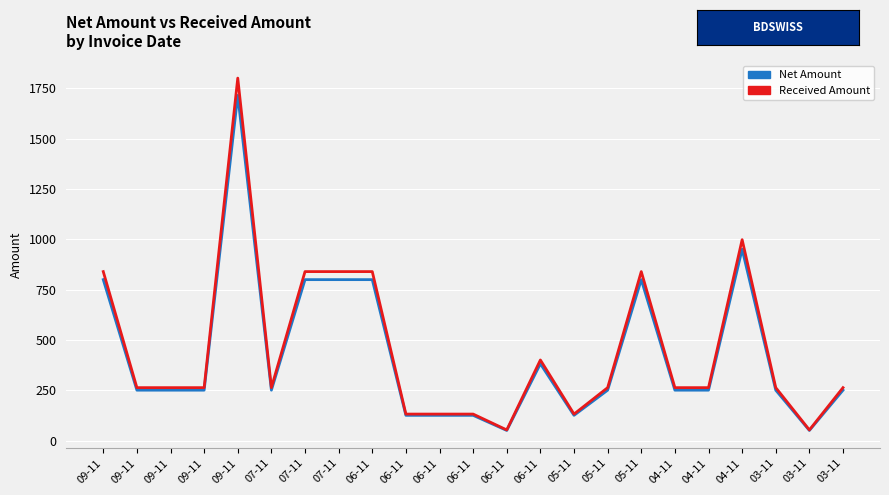

Does the chart have visible grid lines?

Yes